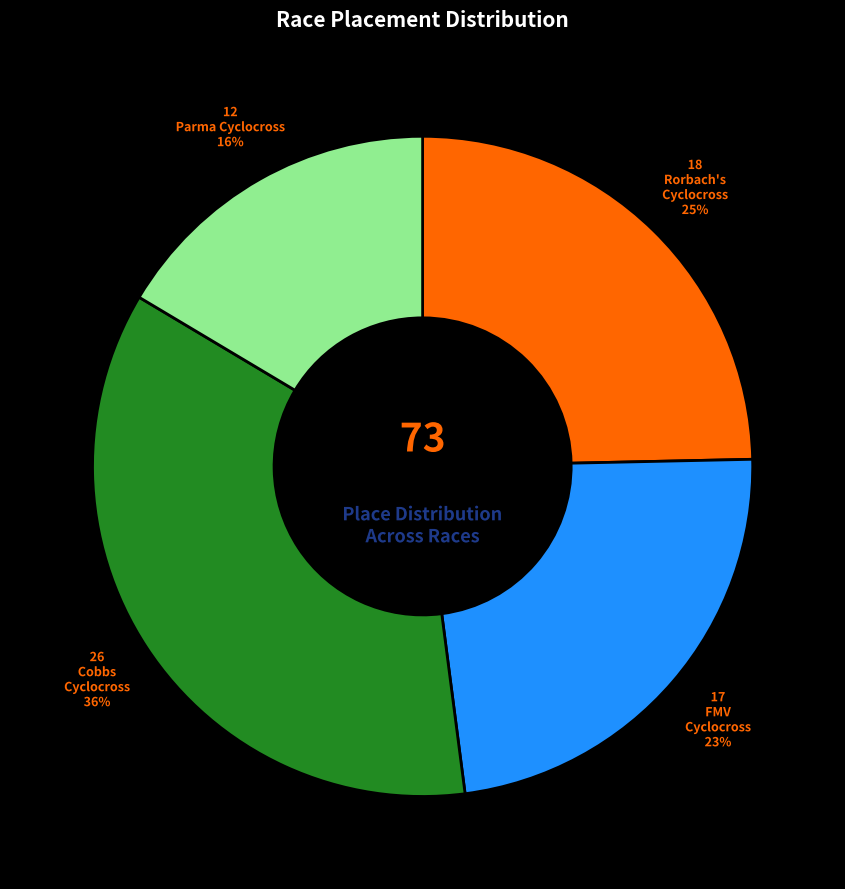

To the nearest percent, what is the average slice percentage?

25%